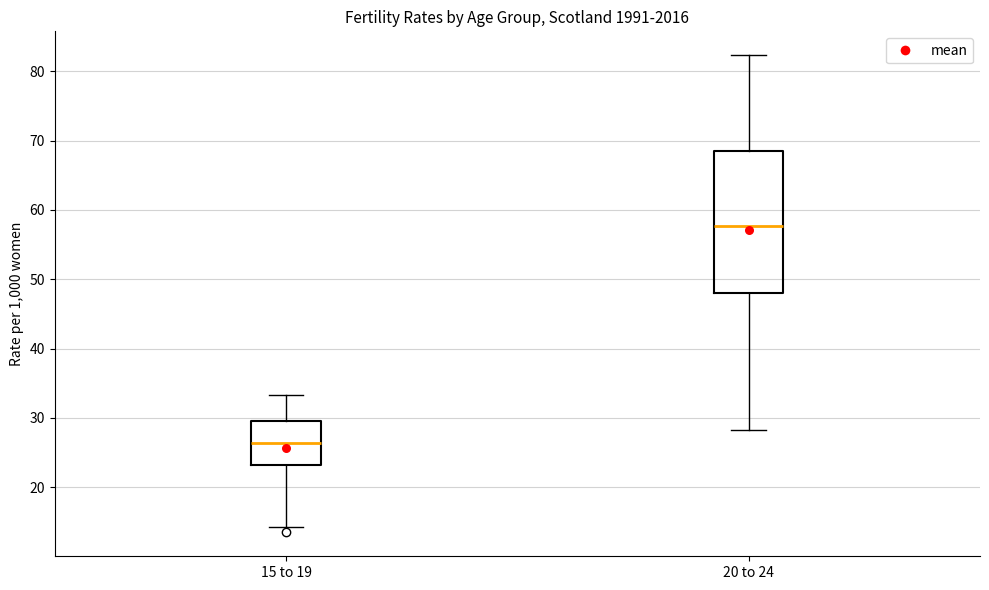

Comparing the boxes themselves (not the whiskers), which one is the tallest?

20 to 24